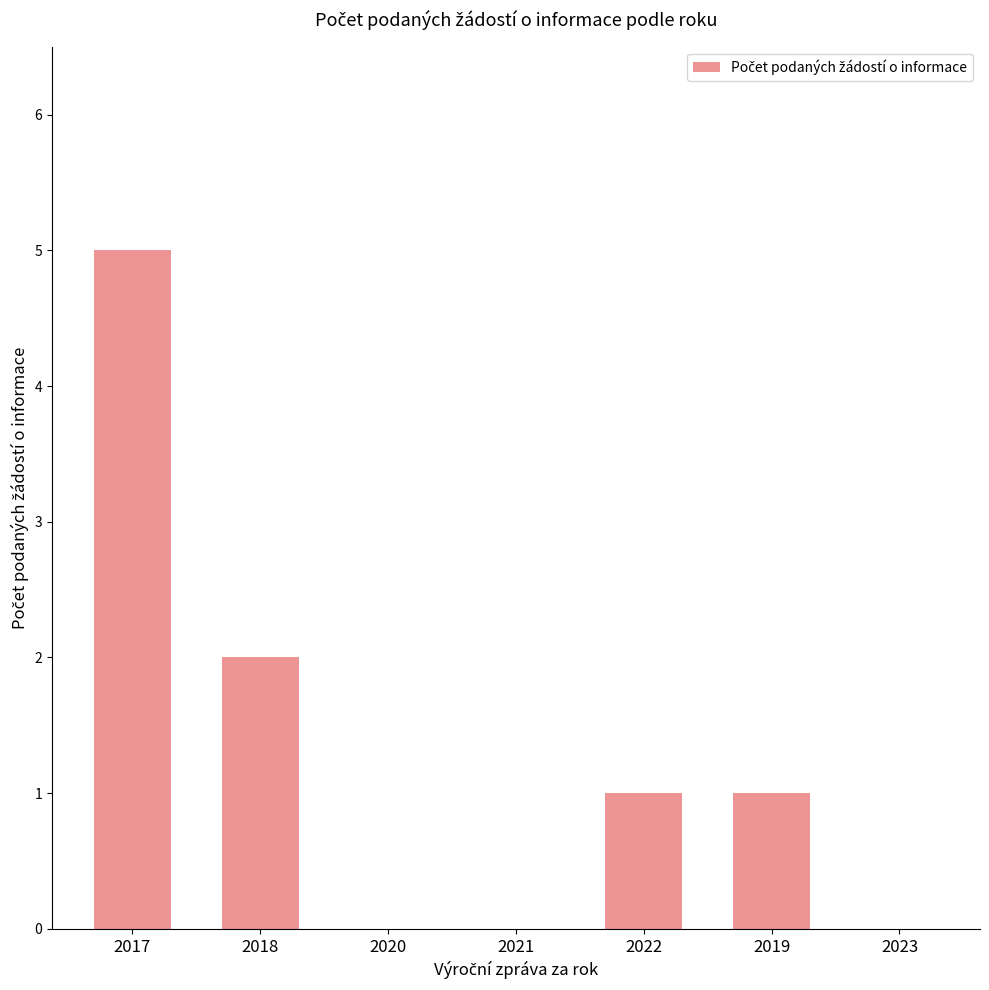

Between 2021 and 2022, which is larger?

2022